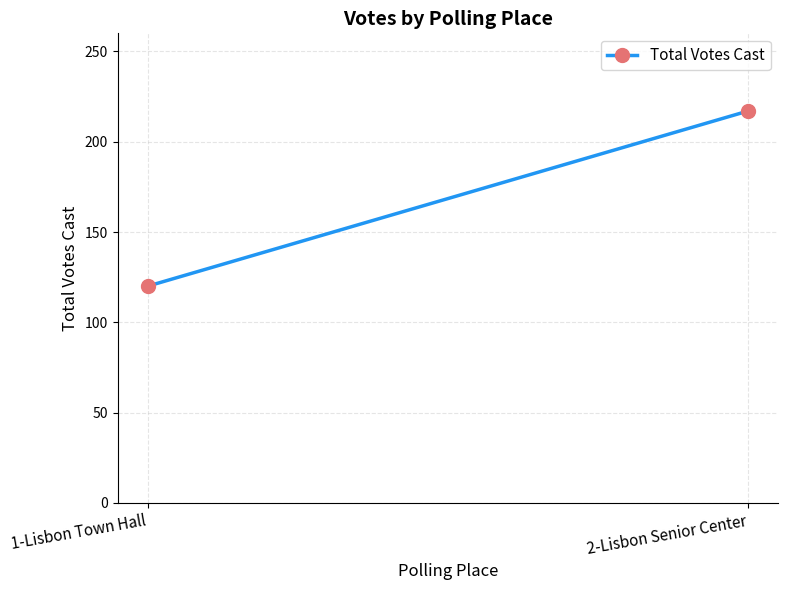

Count the values in the range 120 to 217.

2